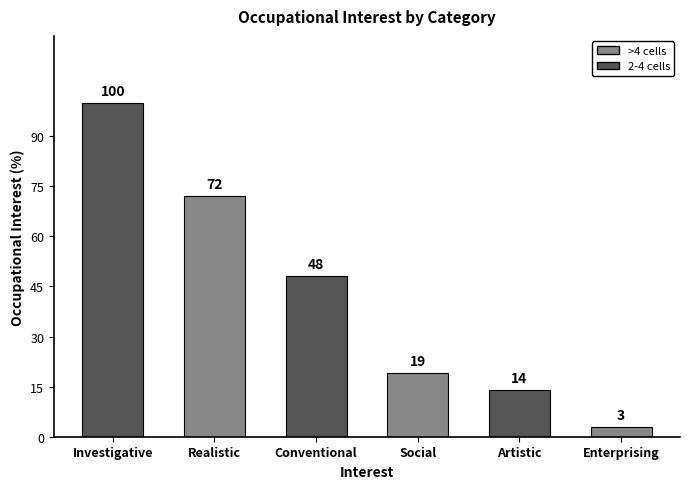

At which label does the data first exceed 48?

Investigative